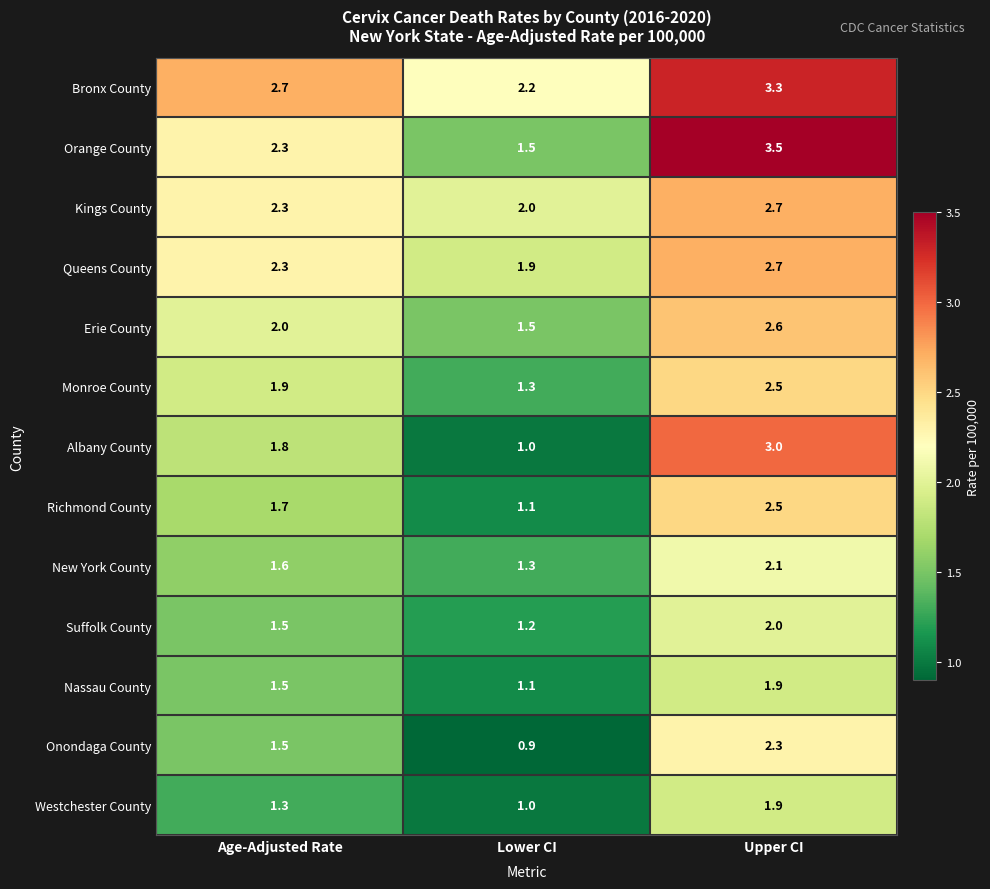

What is the smallest value displayed?

0.9